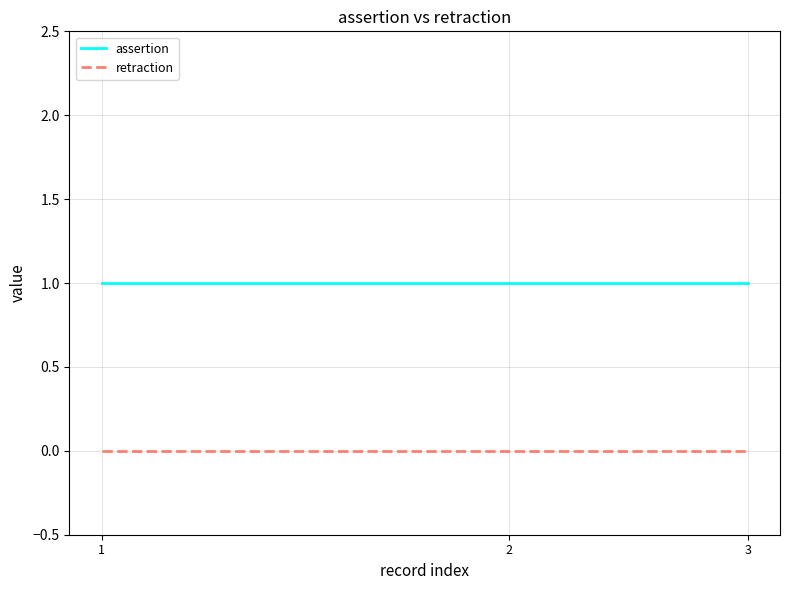

What is the lowest value of the assertion series?

1